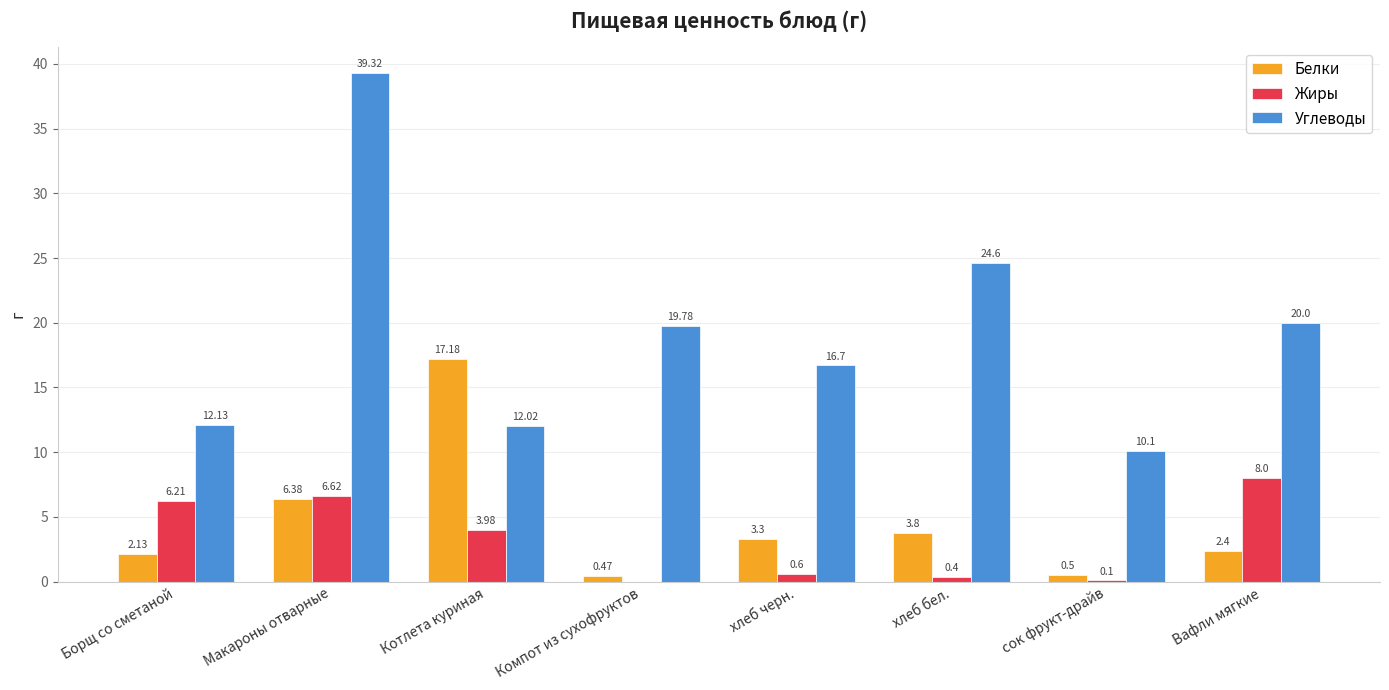

At which label does Углеводы reach its peak?

Макароны отварные